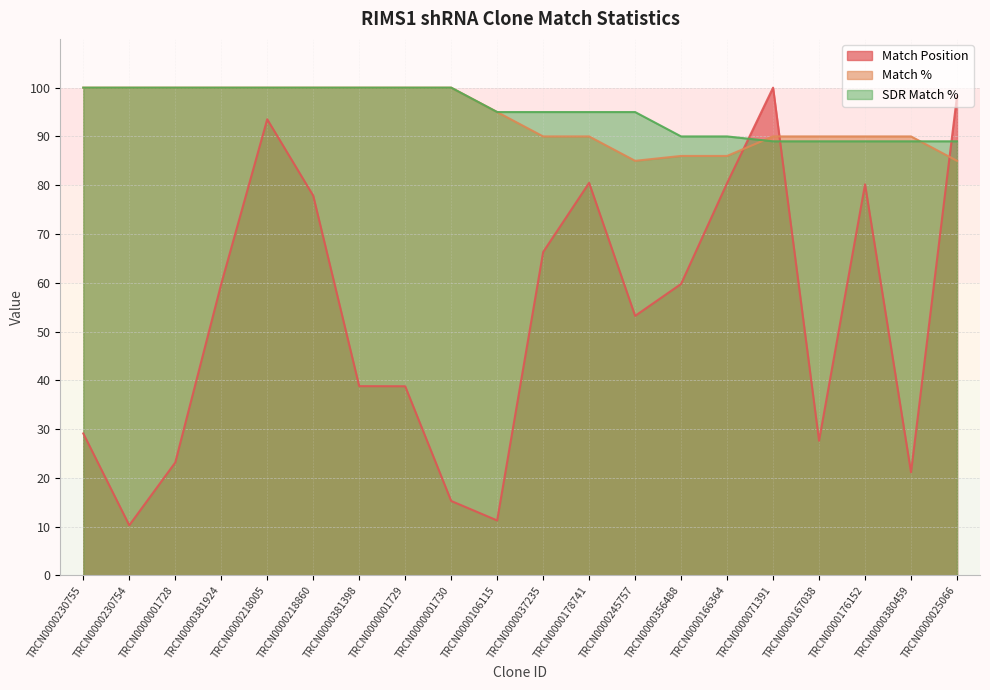

At how many categories does at least one series exceed 25?

20